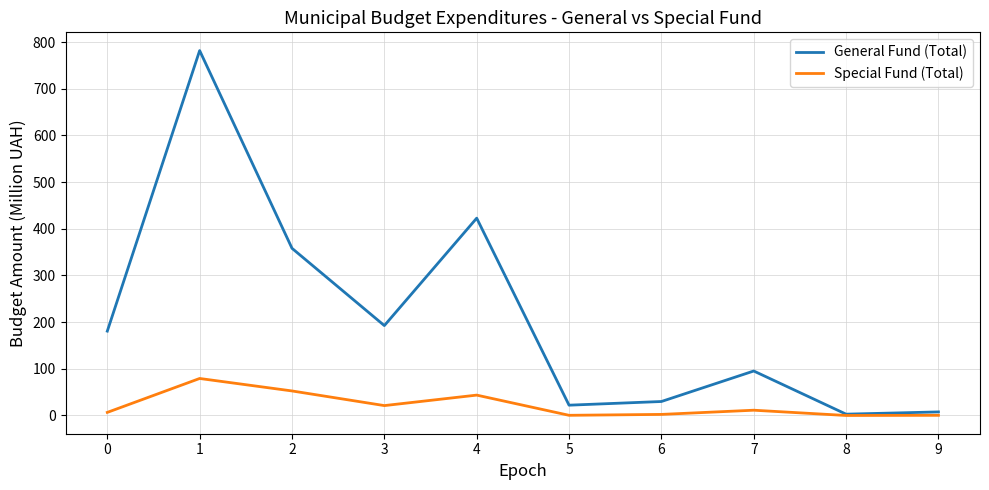

True or false: Special Fund (Total) has a value of 2.3 at 6.

True